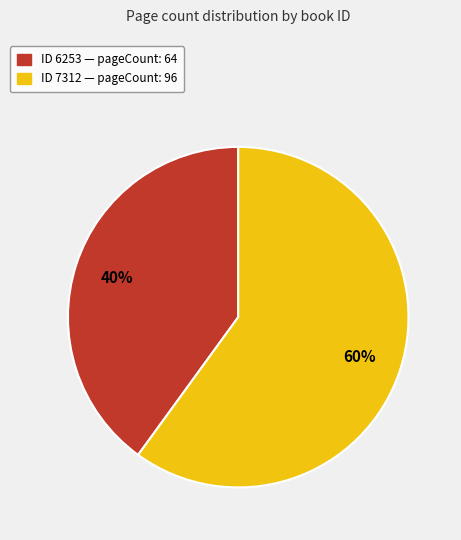

To the nearest percent, what is the average slice percentage?

50%